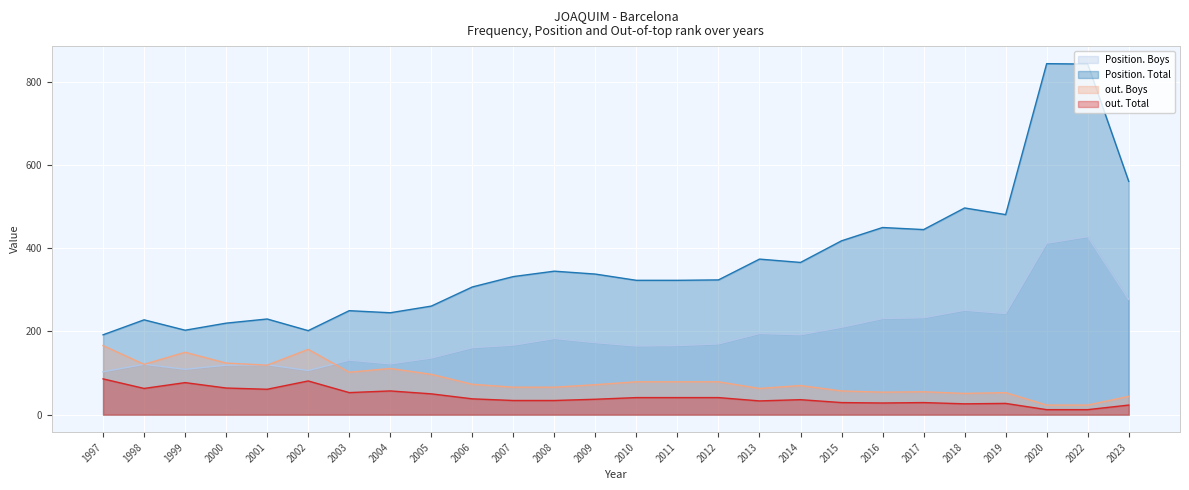

True or false: out. Boys and Position. Total cross at least once.

False